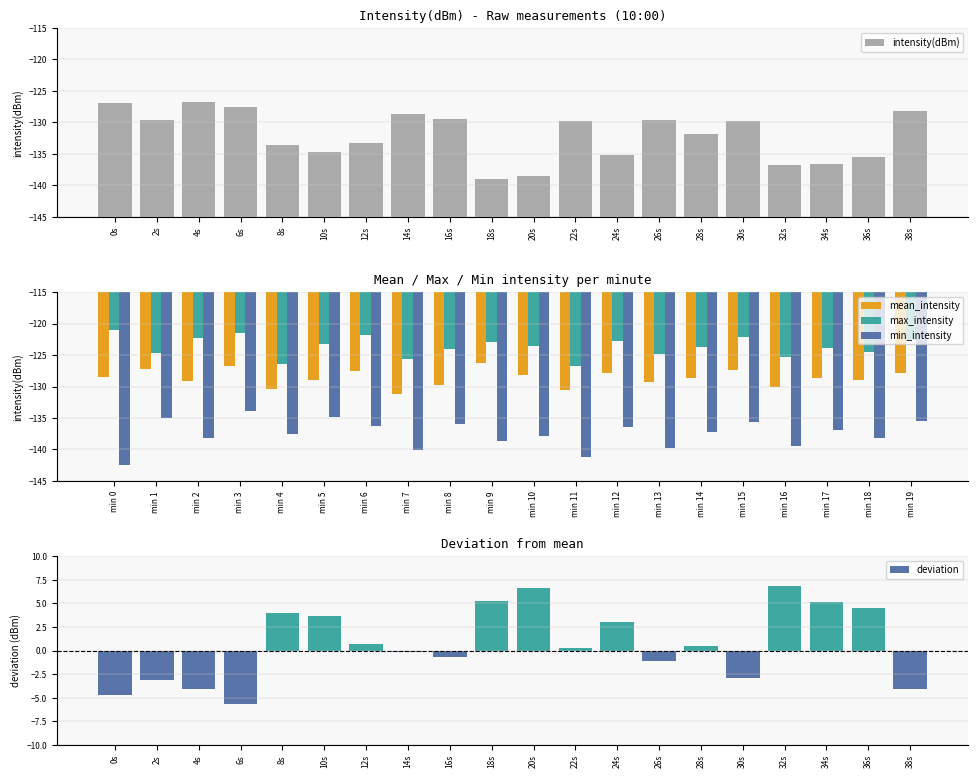

How many bars are there in total?

100